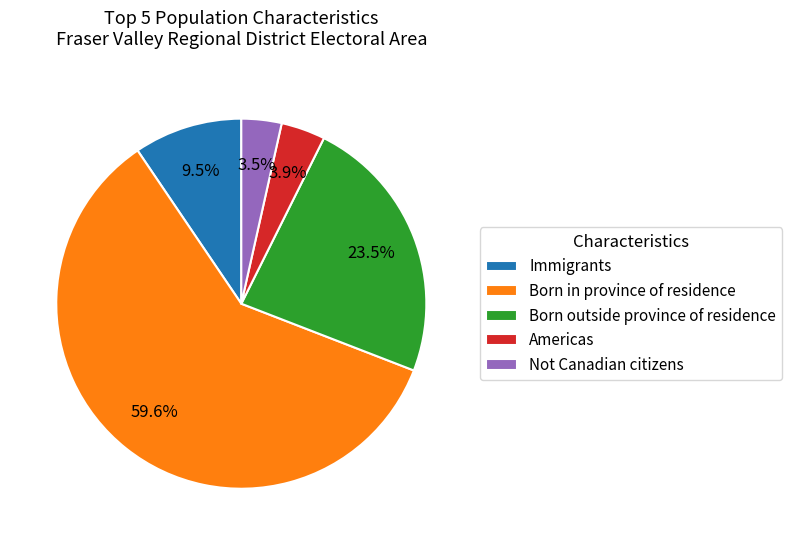

Which has a higher value, Born outside province of residence or Americas?

Born outside province of residence